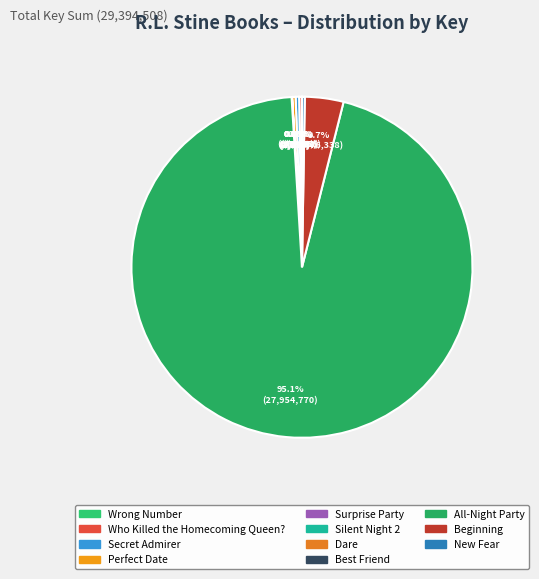

What is the total percentage of Secret Admirer and Beginning?

4.0%